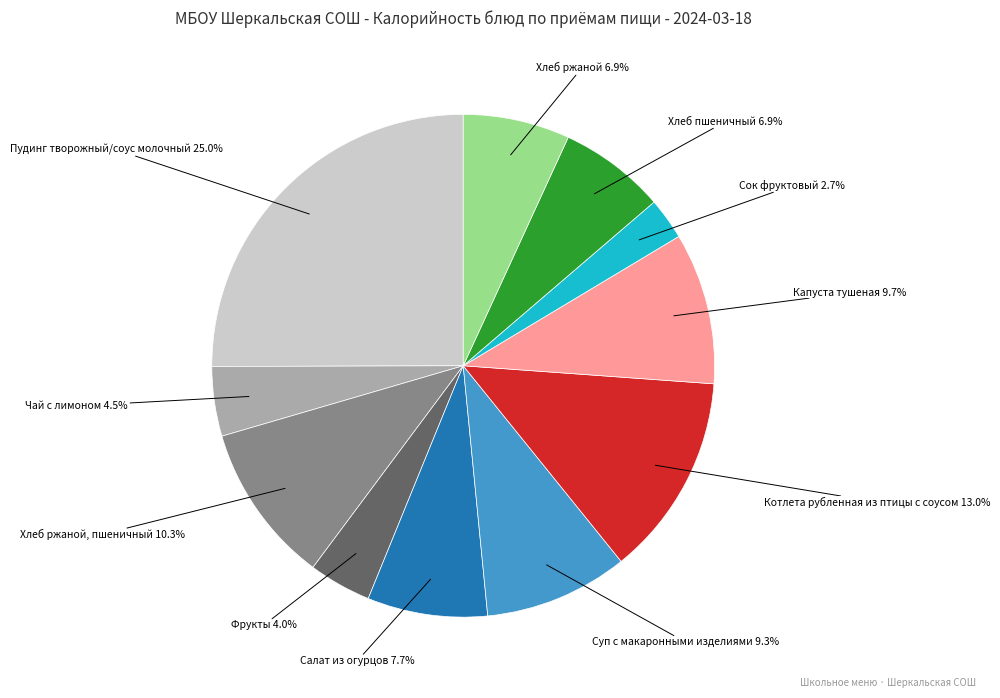

Is there any slice that represents more than half of the pie?

No